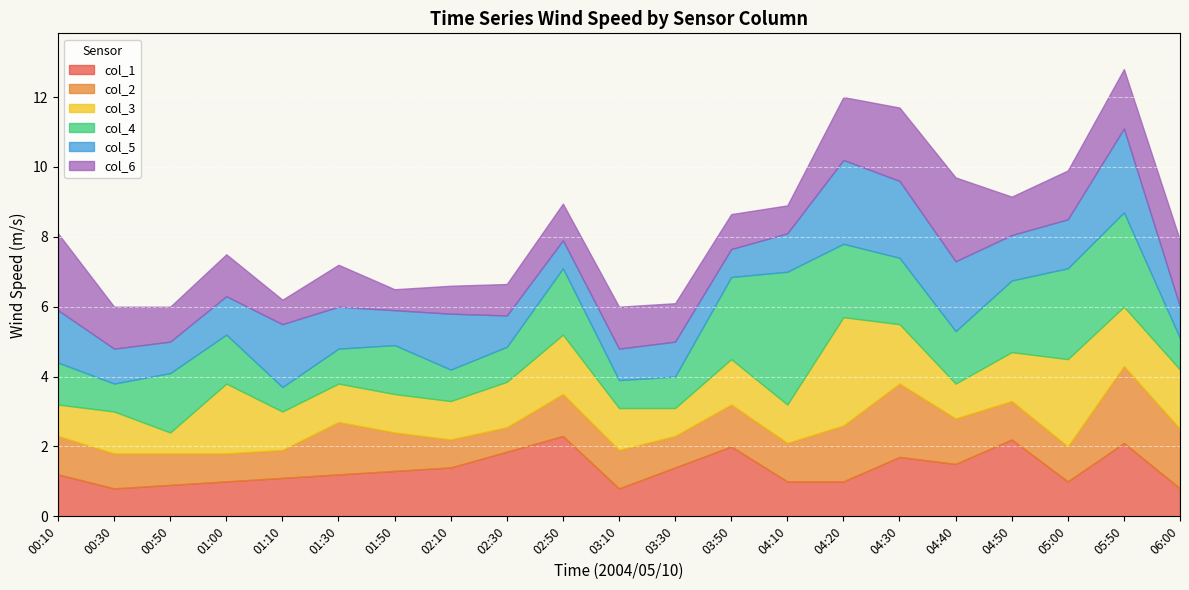

What is the total value across all series at 02:10?

6.6